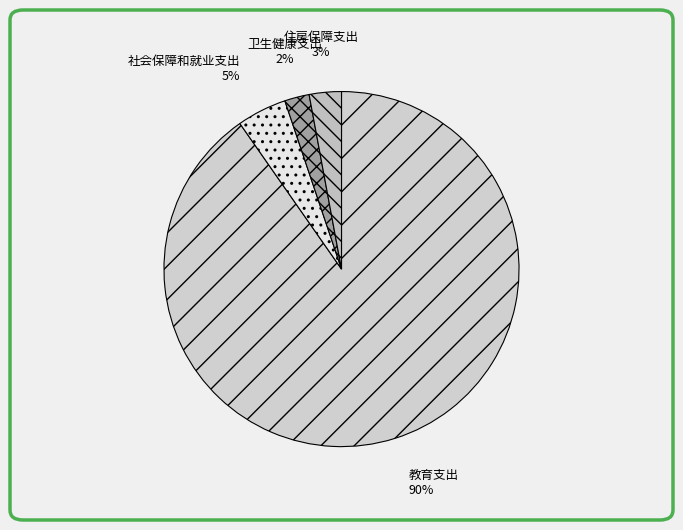

Does 社会保障和就业支出 account for over 50% of the chart?

No